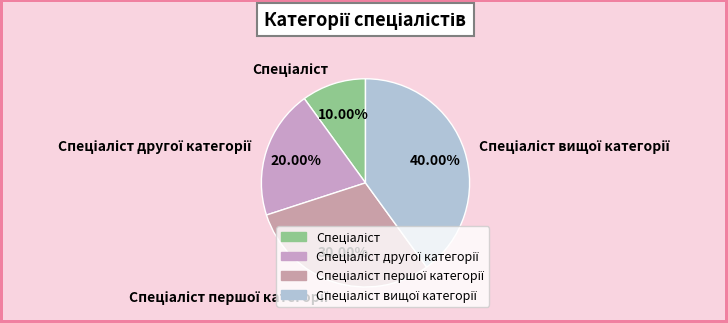

Is there any slice that represents more than half of the pie?

No